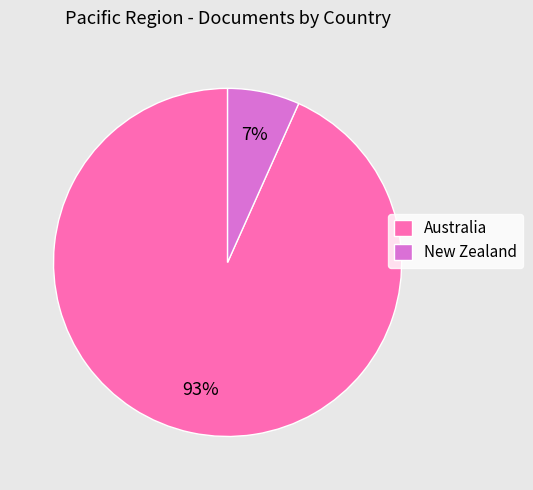

Which slice is the smallest?

New Zealand